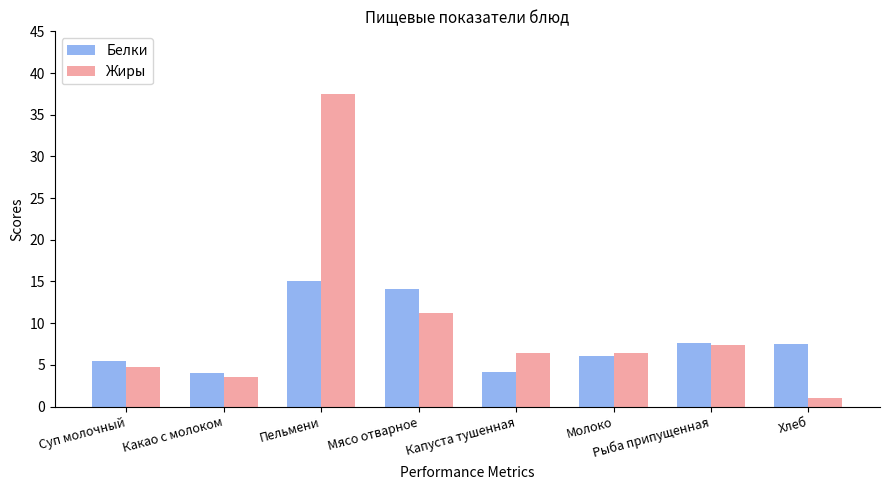

The Белки series shows 6.0 at Молоко. True or false?

True